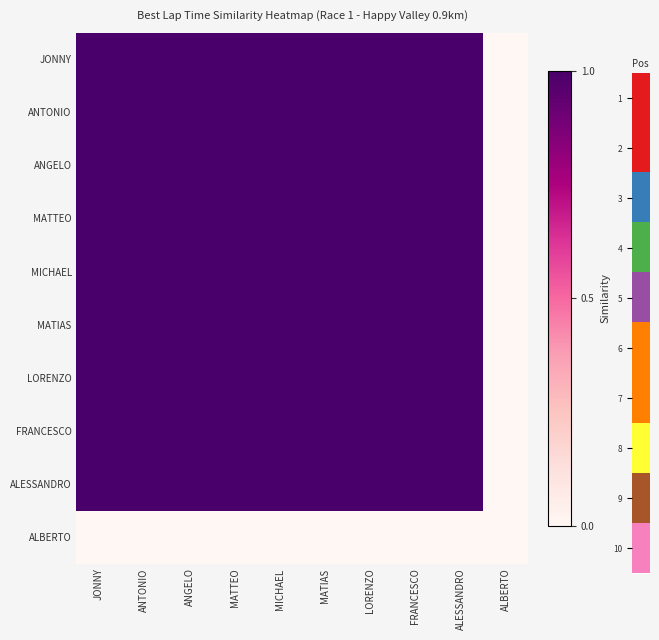

At JONNY, list the series in order from largest to smallest.

JONNY, ANTONIO, ANGELO, MATTEO, MICHAEL, MATIAS, LORENZO, FRANCESCO, ALESSANDRO, ALBERTO